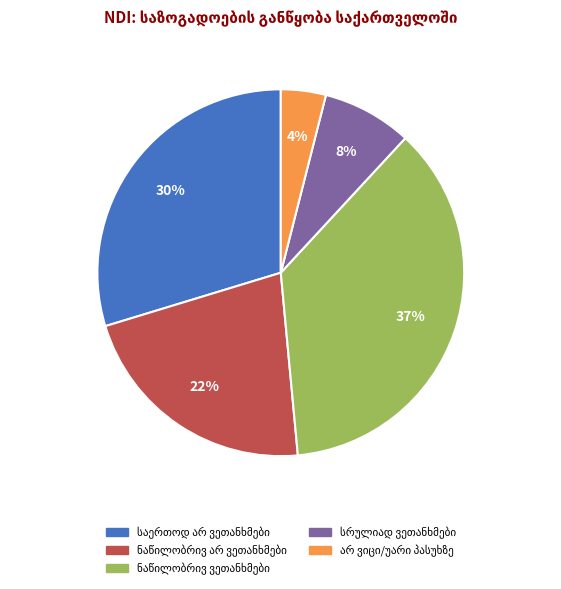

Is there a majority slice in this chart?

No